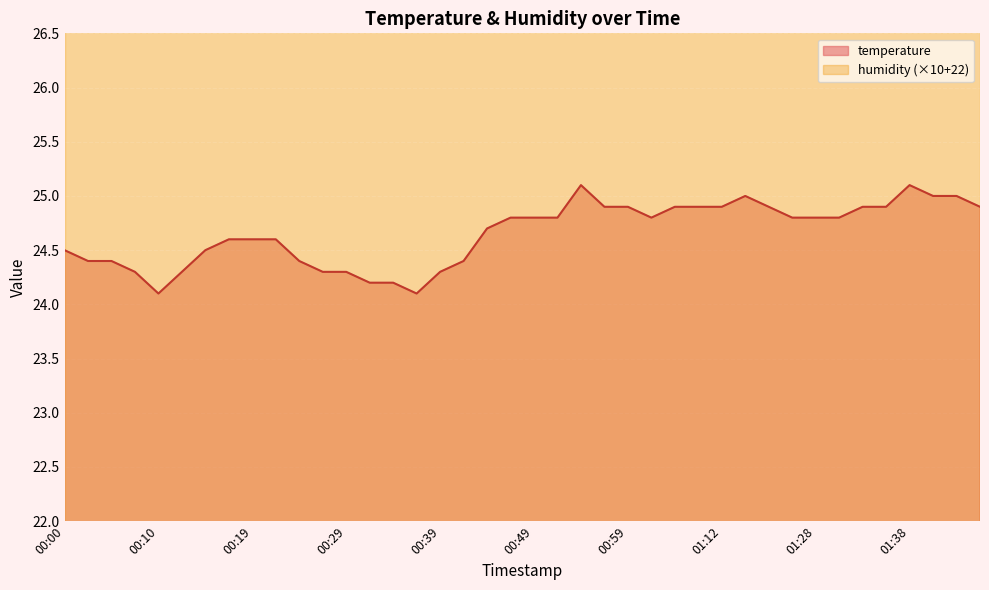

At which label is the value closest to 24?

00:10